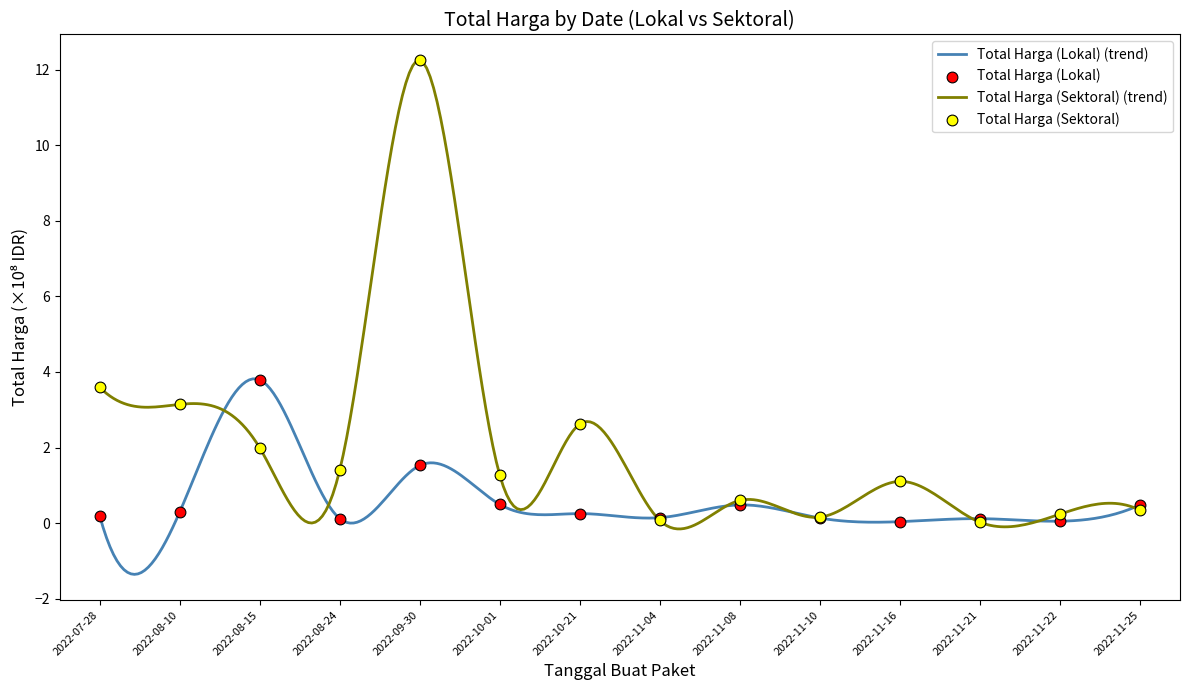

At which category is the sum across all series the highest?

2022-09-30